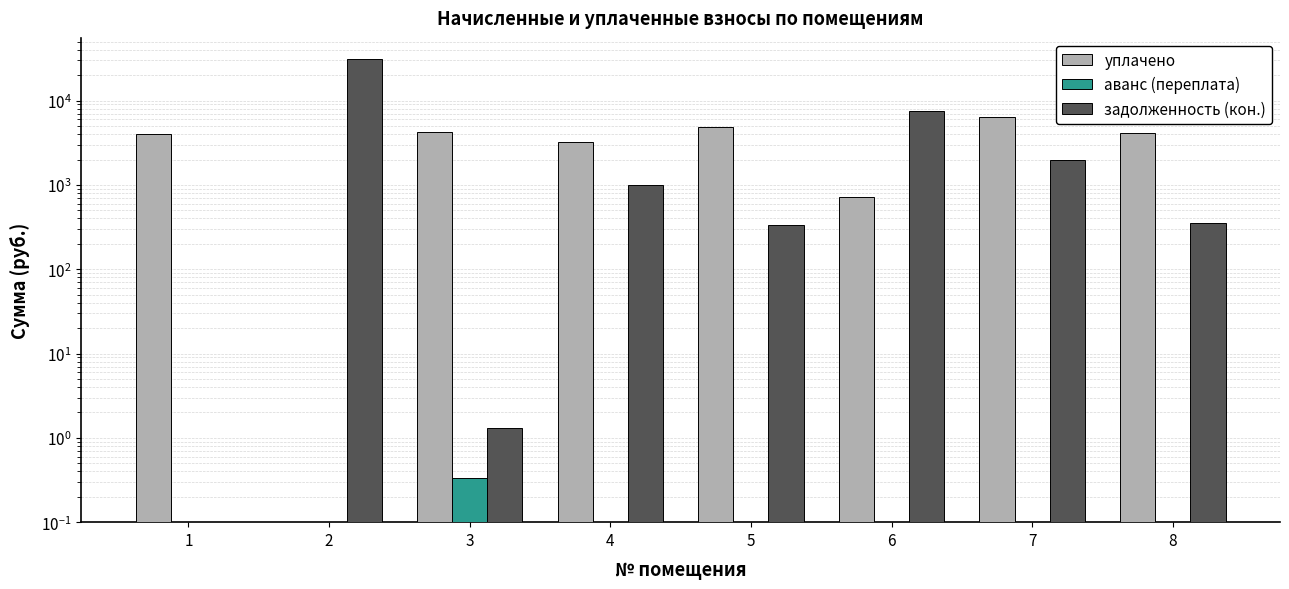

Rank the series at 5 from lowest to highest value.

аванс (переплата), задолженность (кон.), уплачено